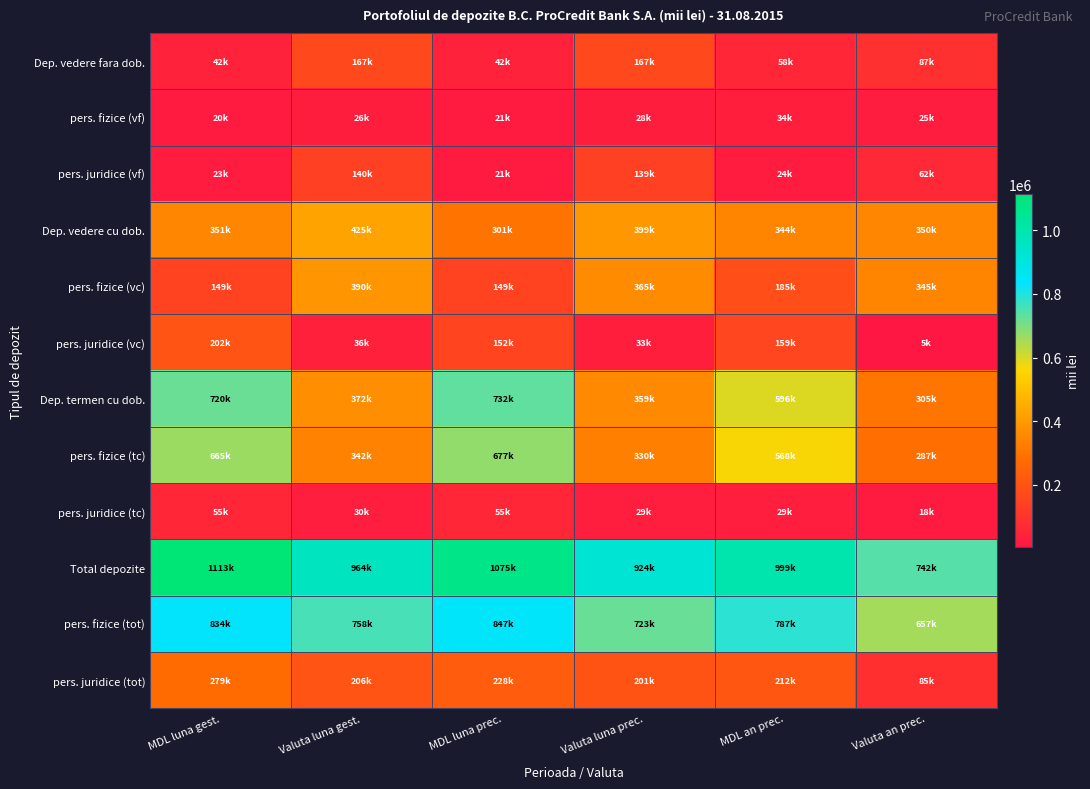

How many data points does each series have?

6